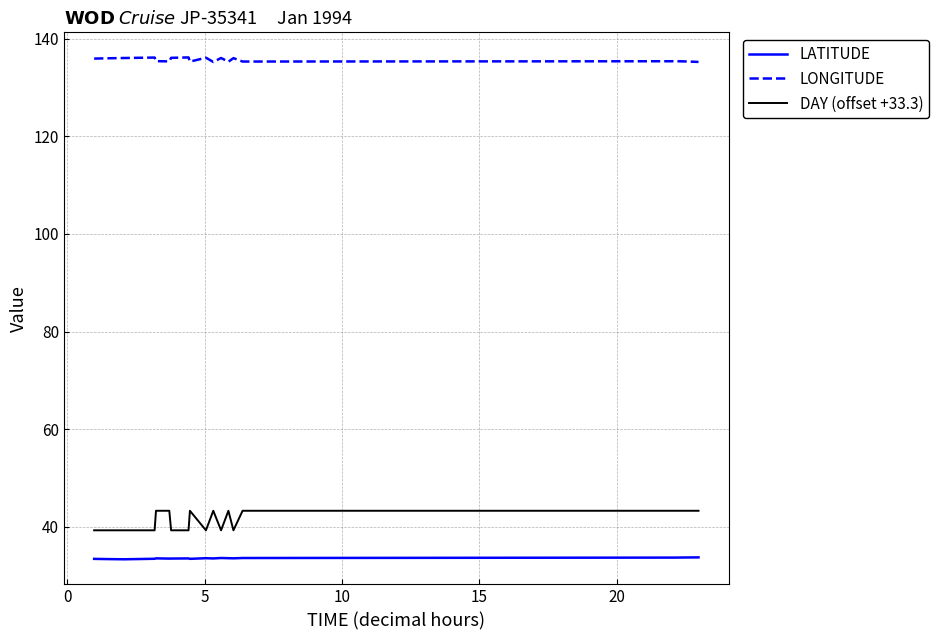

Rank the series by their maximum value, from lowest to highest.

LATITUDE, DAY (offset +33.3), LONGITUDE